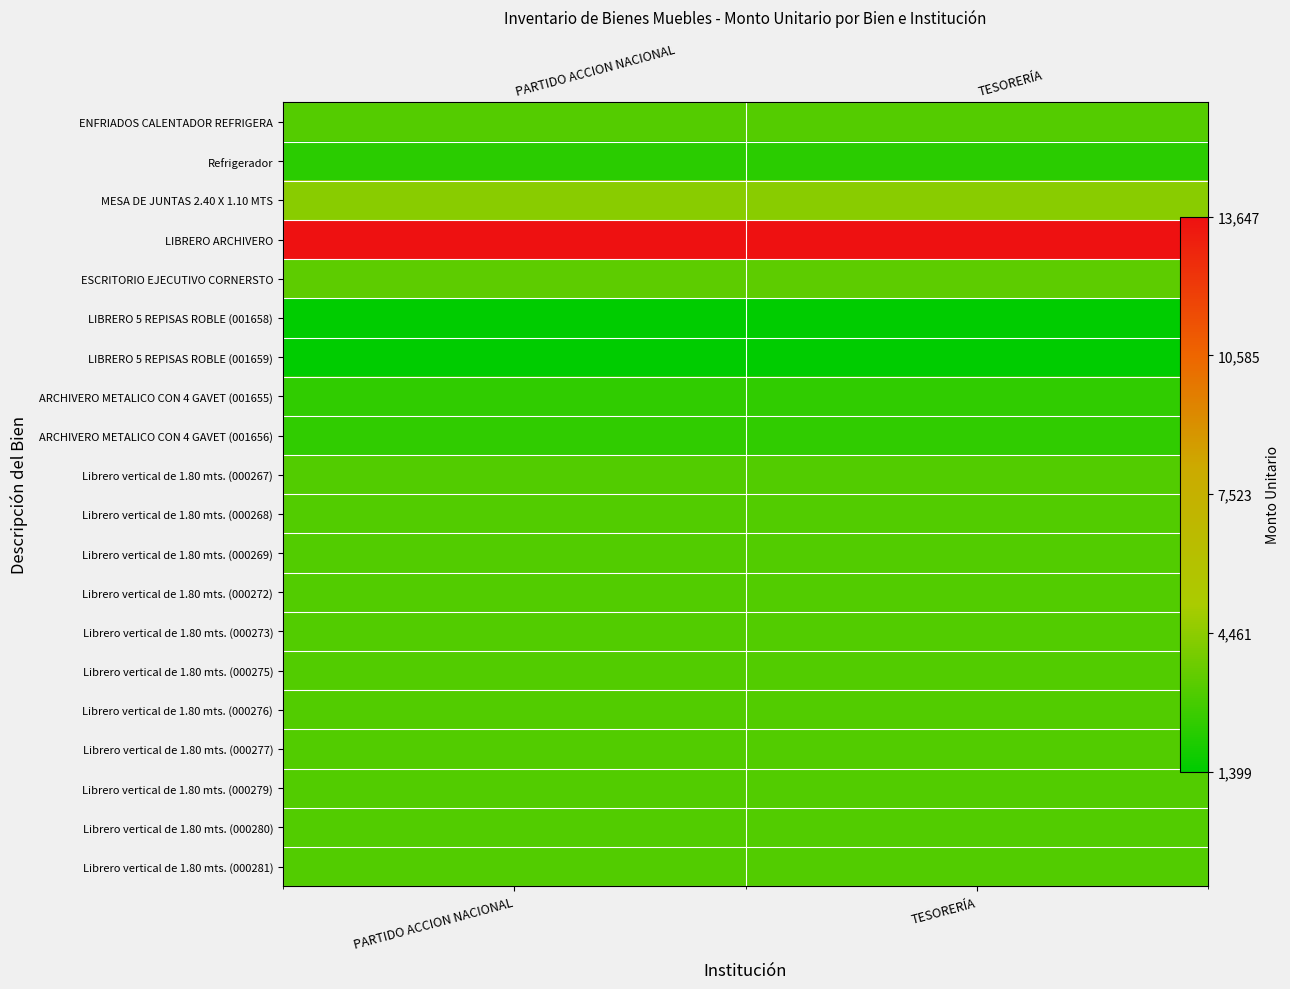

Is it true that Librero vertical de 1.80 mts. (000273) equals 2058.4 at TESORERÍA?

False